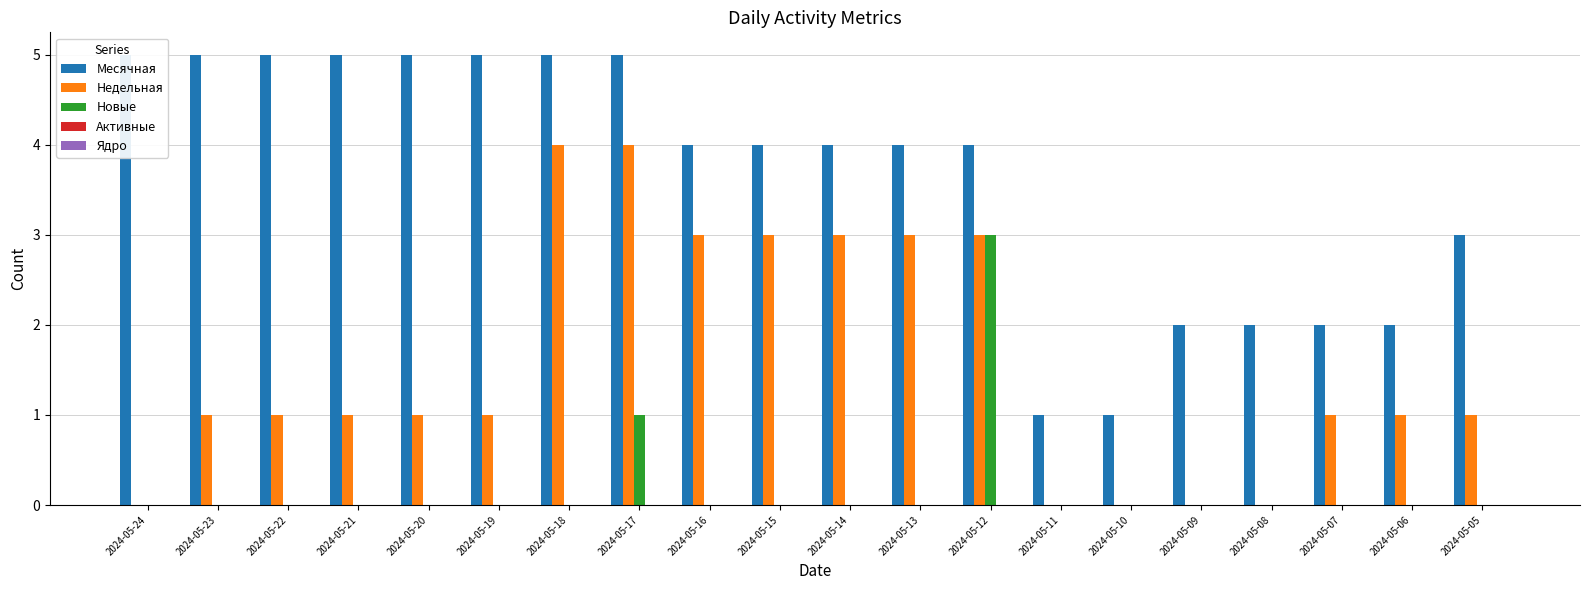

Is it true that Недельная equals 2 at 2024-05-17?

False